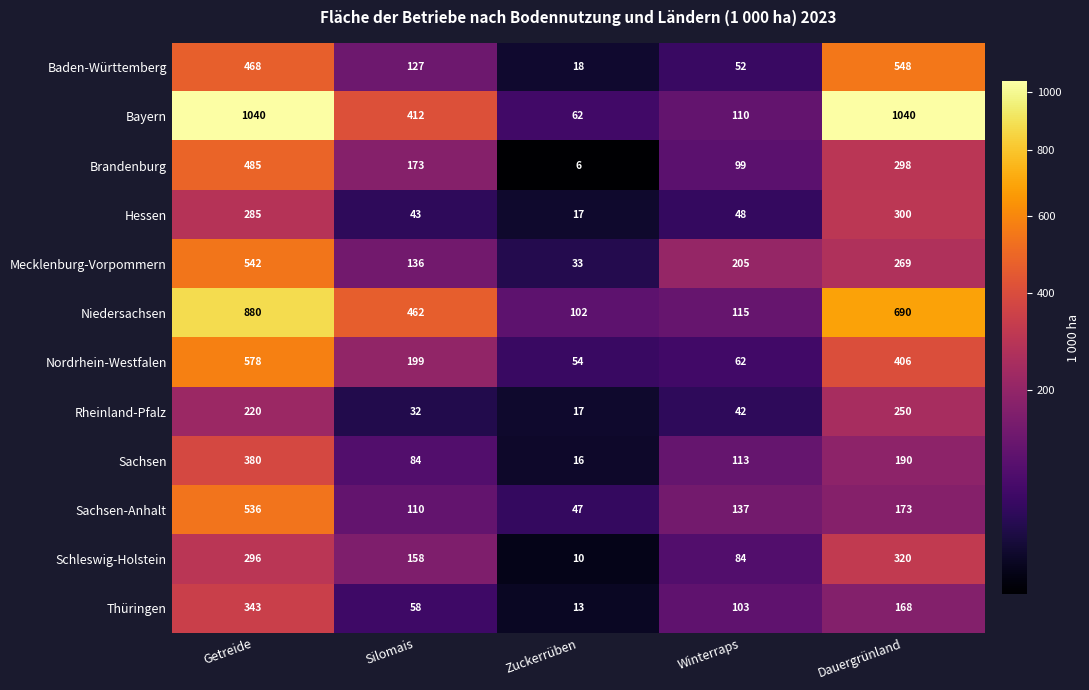

What is the difference between the maximum and minimum values in the Nordrhein-Westfalen series?

524